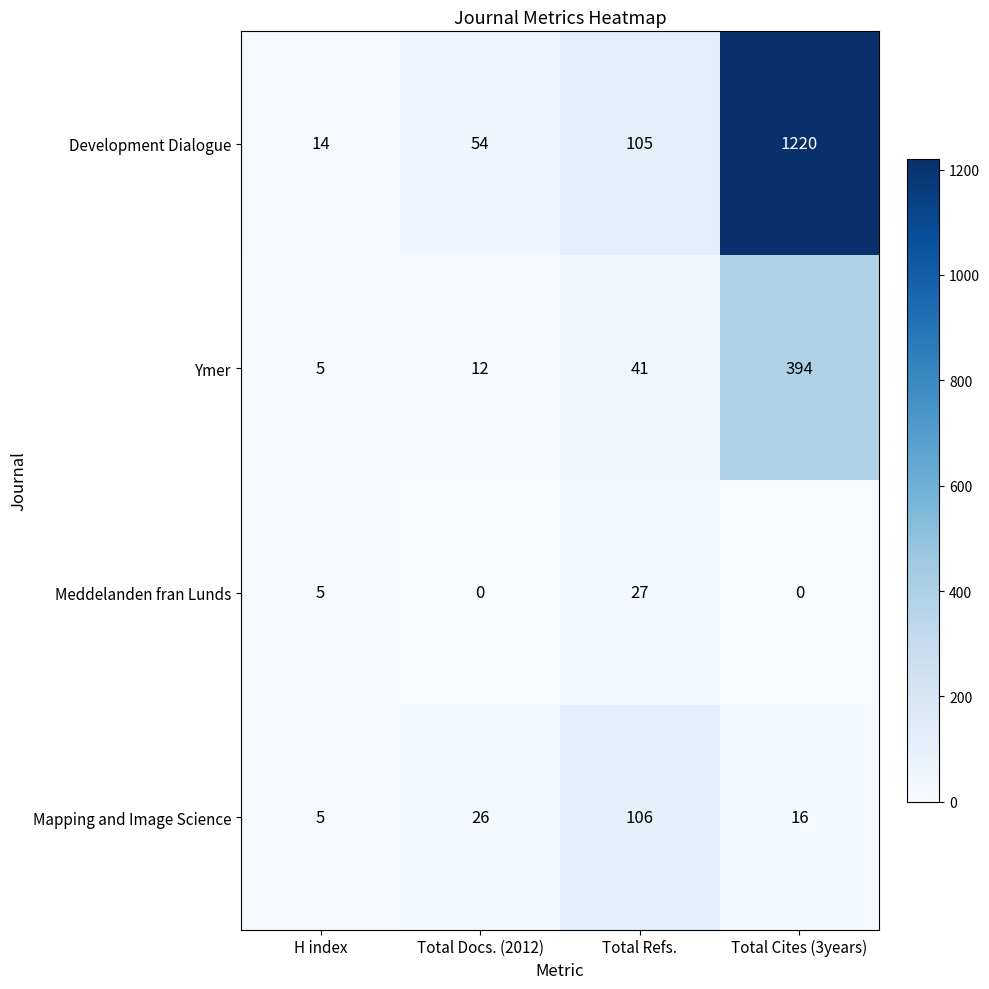

Where is Meddelanden fran Lunds nearest to the value 13?

H index